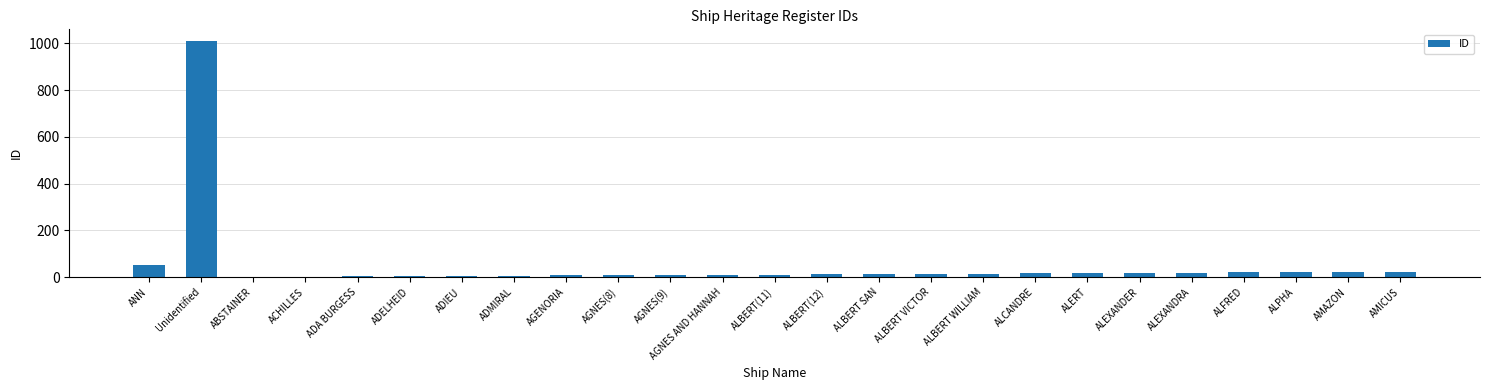

At which label is the value closest to 505?

ANN